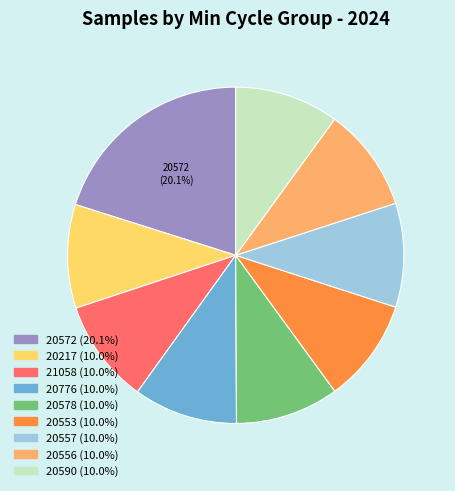

Is there a majority slice in this chart?

No